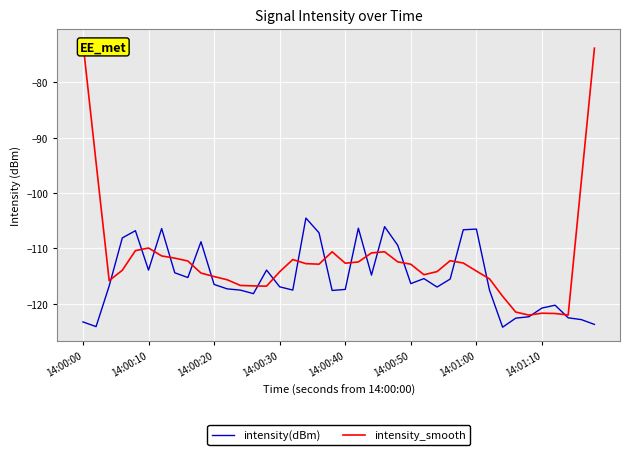

What is the difference between the maximum and minimum values in the intensity(dBm) series?

19.7